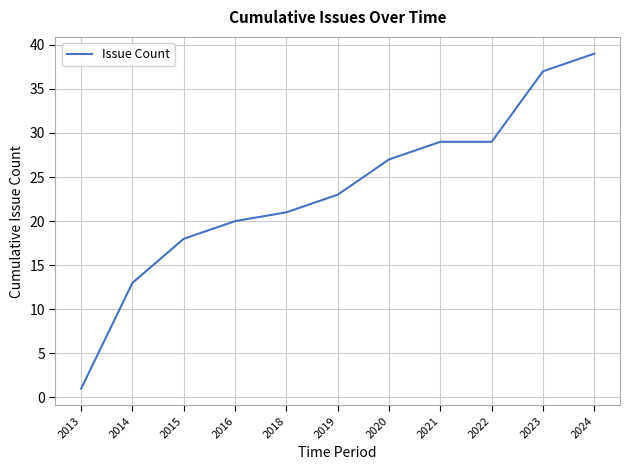

The value at 2020 is 27. True or false?

True